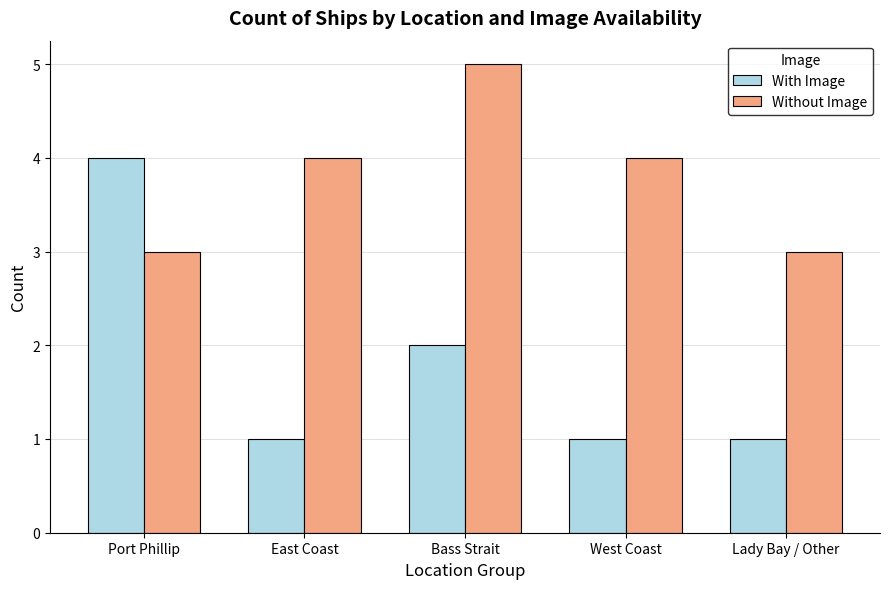

What is the label of the 4th bar from the right?

East Coast